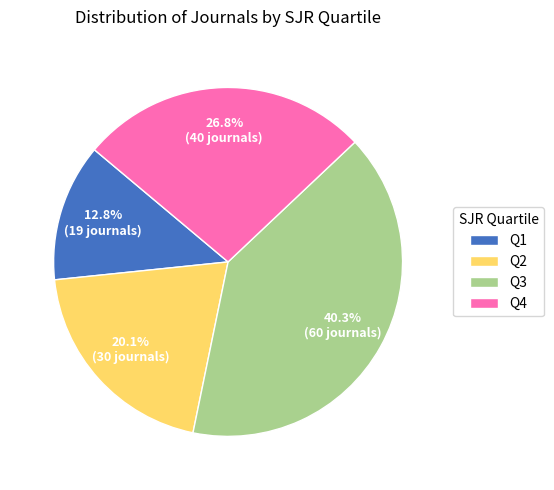

Approximately how many times larger is the value at Q4 compared to Q1?

2.1